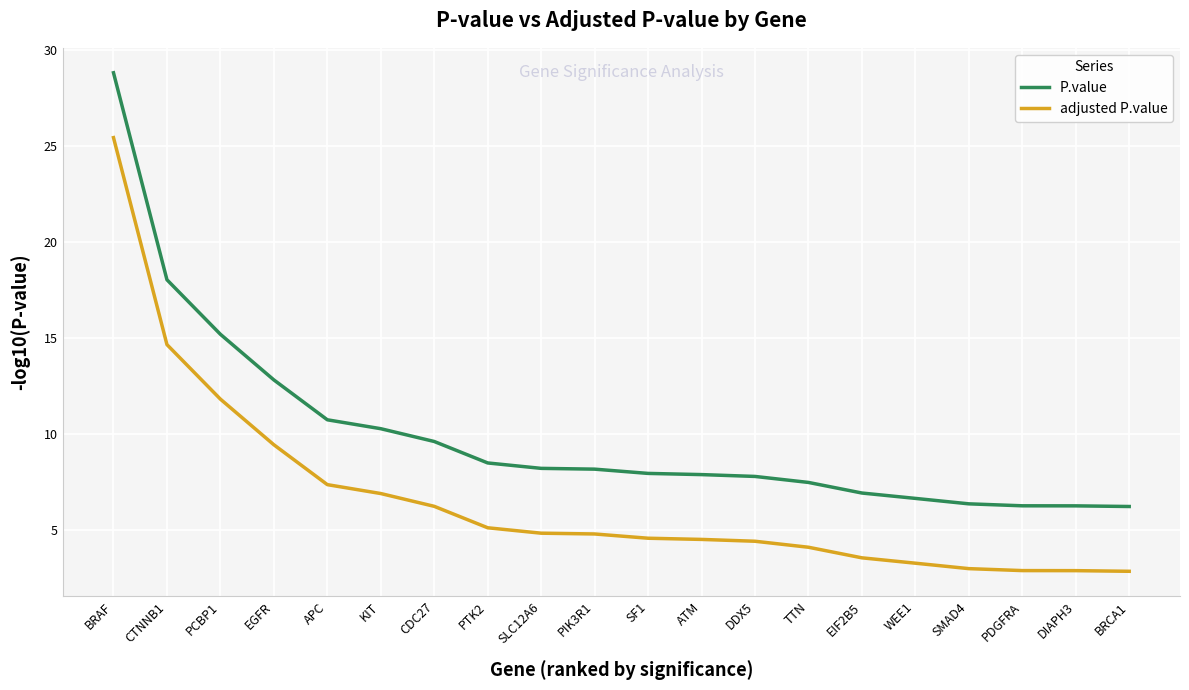

Is the value of adjusted P.value at PDGFRA greater than the value of P.value at EIF2B5?

No